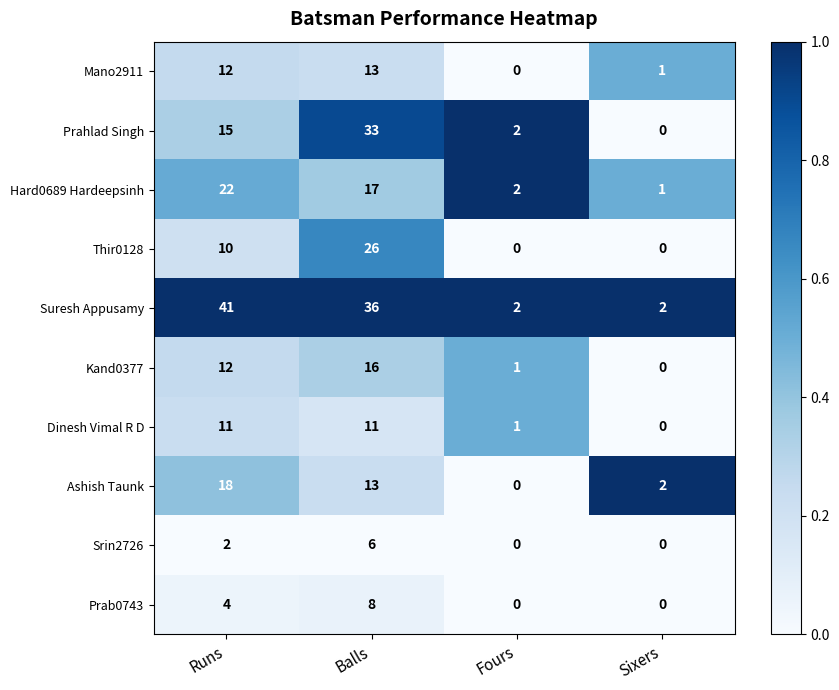

What is the difference between the highest and lowest values at Balls?

30